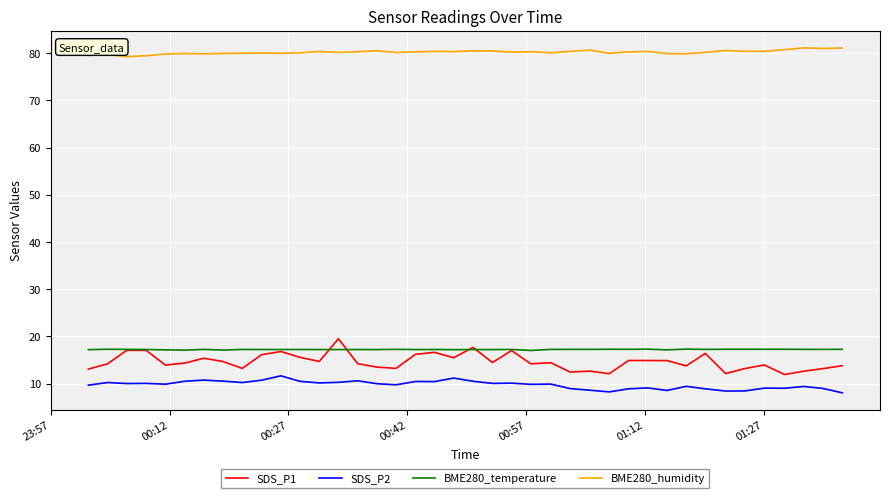

Which series has the largest total across all categories?

BME280_humidity